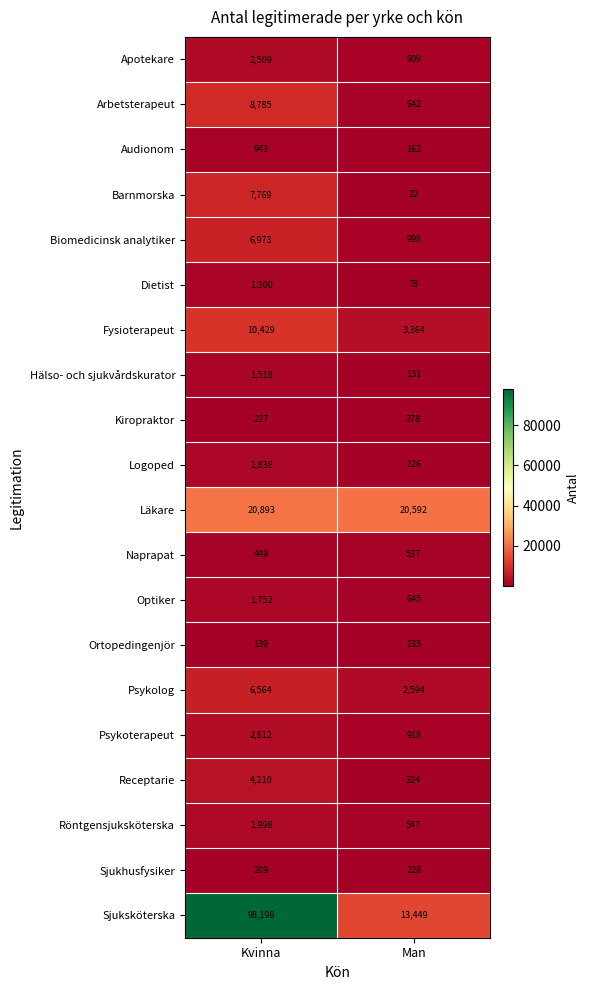

What is the sum of all Apotekare values?

3418